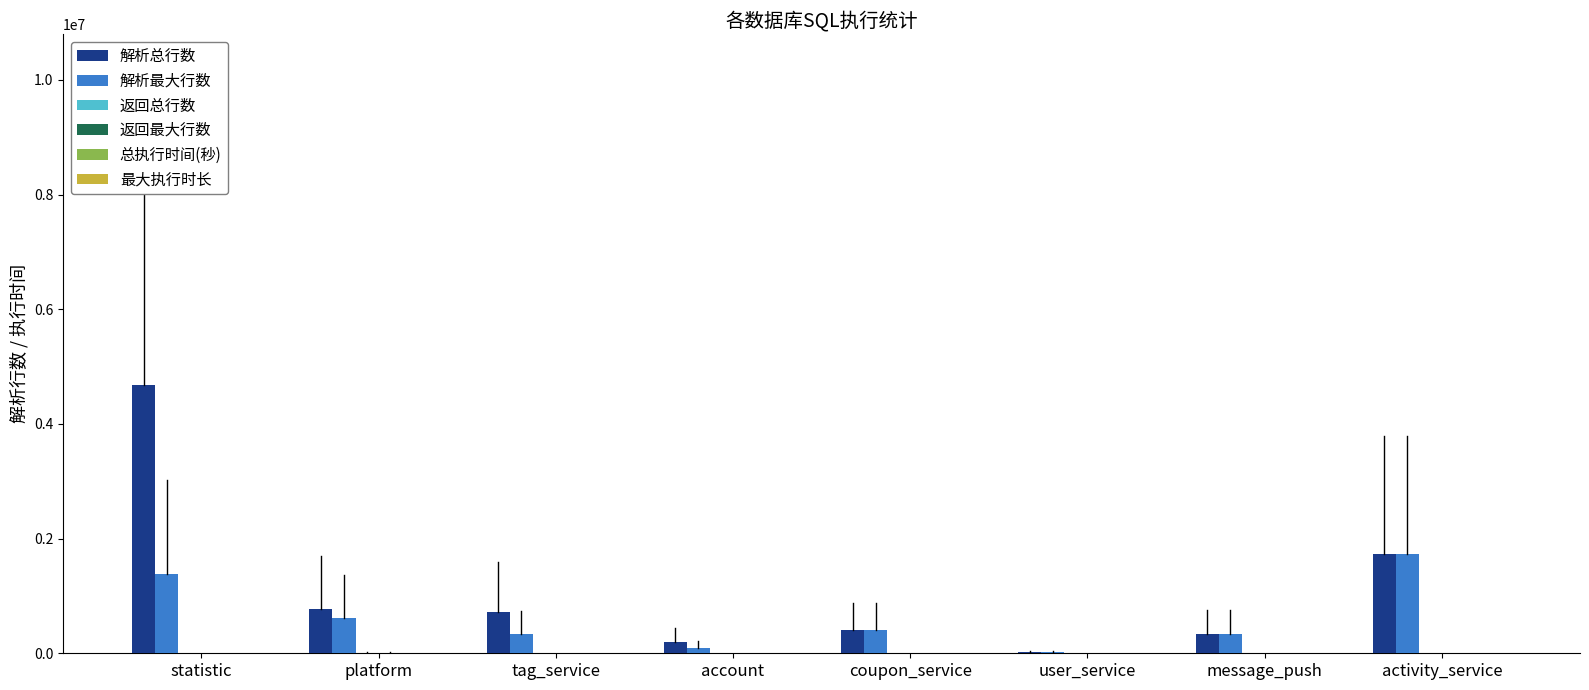

At which category is the sum across all series the highest?

statistic